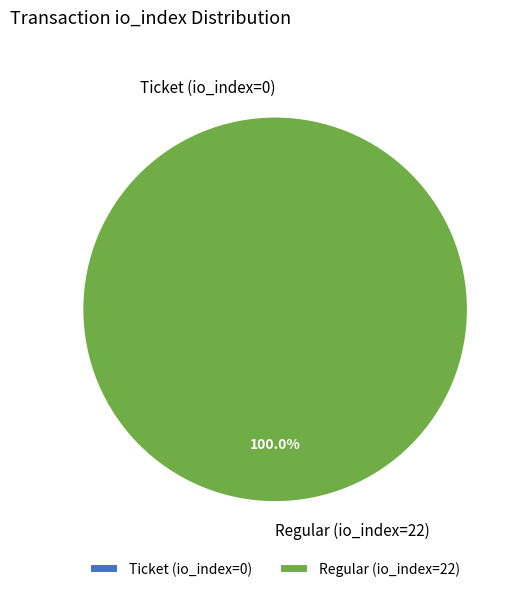

To the nearest percent, what percentage of the pie is Regular (io_index=22)?

100%